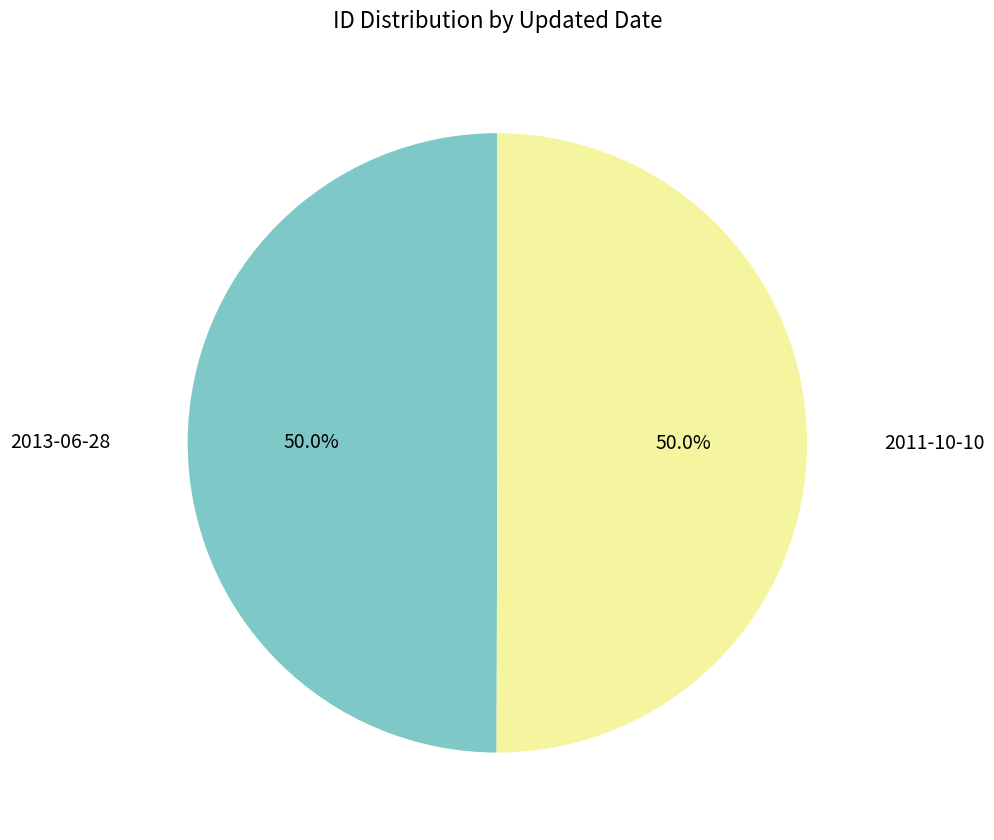

Approximately how many times larger is the value at 2013-06-28 compared to 2011-10-10?

1.0